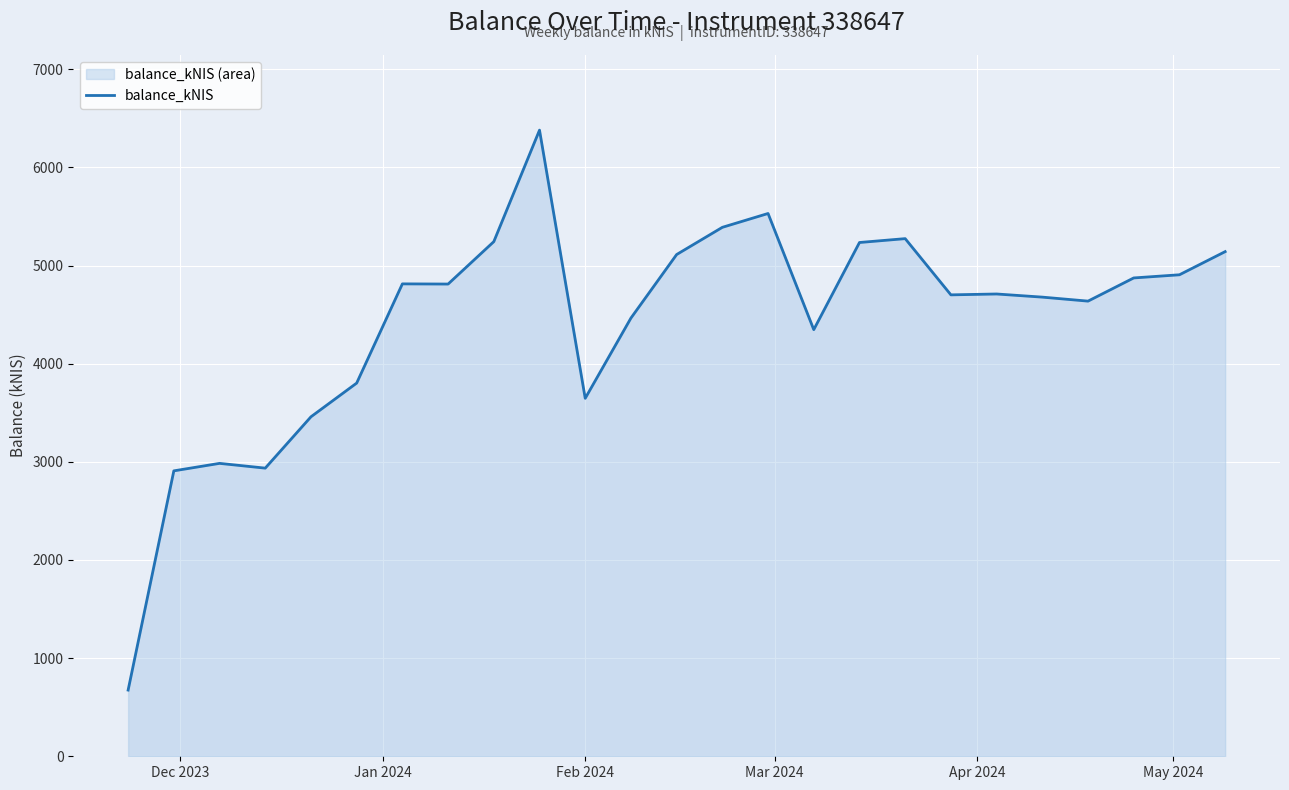

How many interior local peaks (higher than both neighbors) does the data have?

6